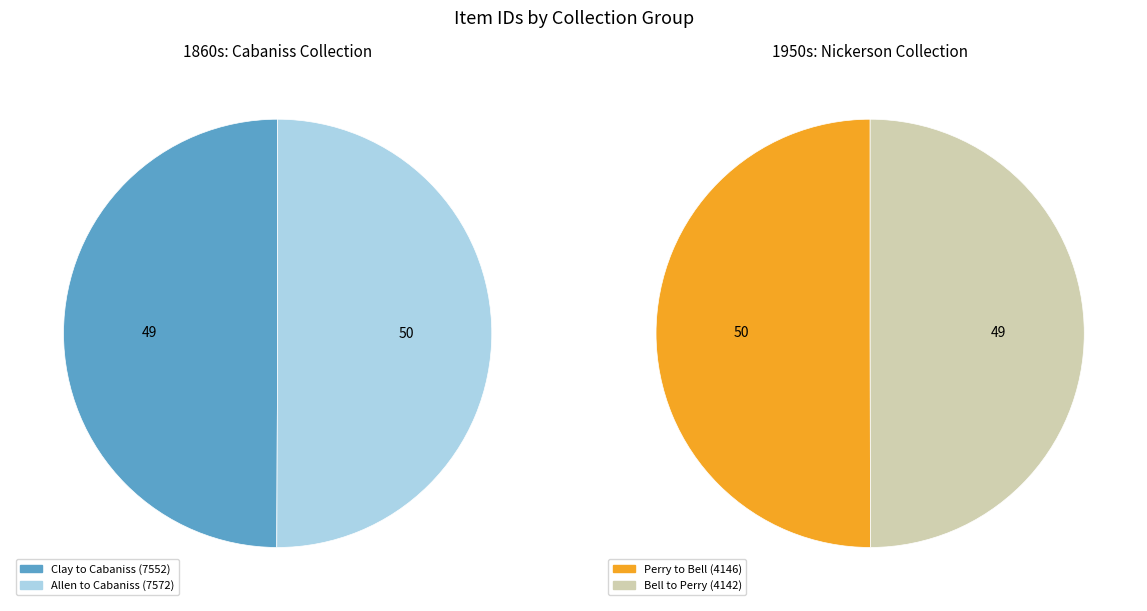

Combined, do r01c01-02: Allen to Cabaniss and r01c01-22: Clay to Cabaniss account for over 50%?

Yes